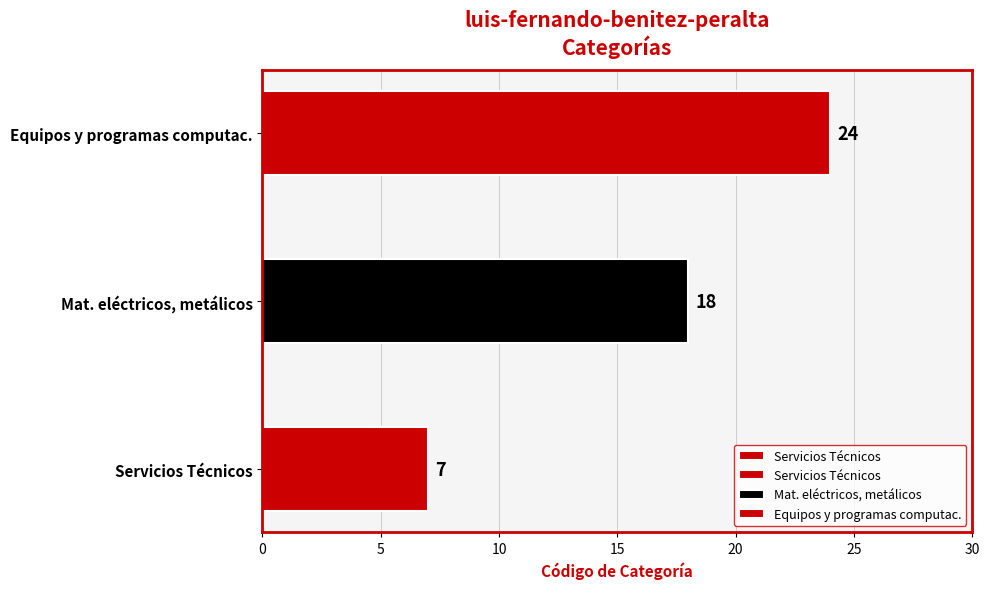

Reading left to right, extract all data points from this chart.

7	18	24